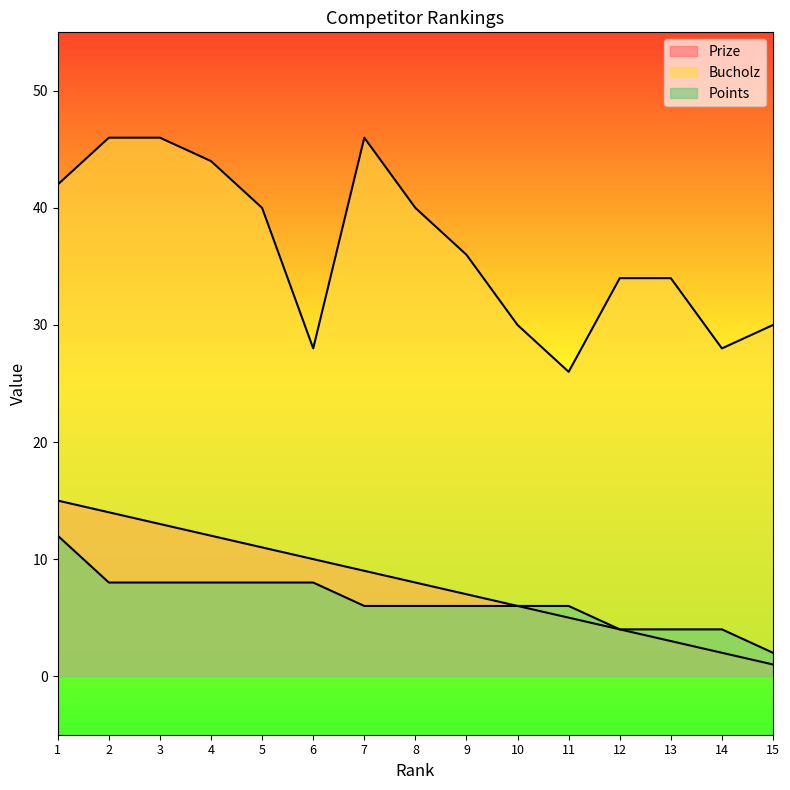

True or false: Points and Prize intersect in this chart.

False